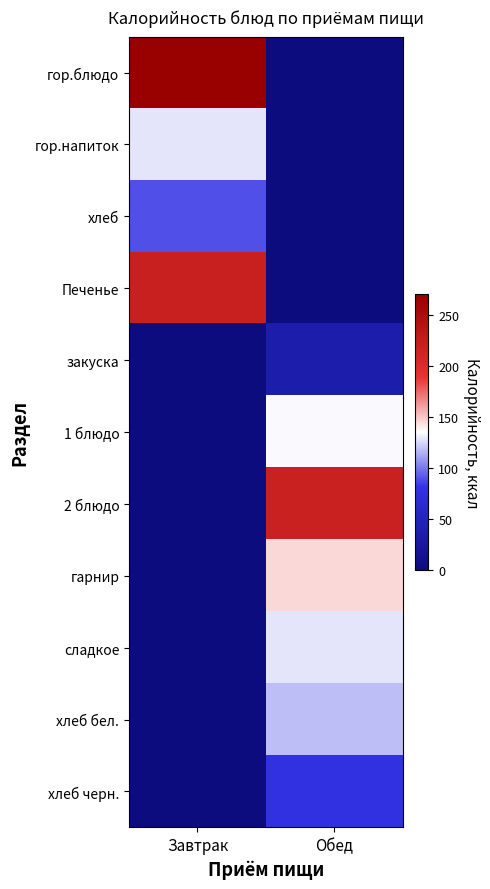

What is the spread (max minus min) of values at Завтрак?

270.0